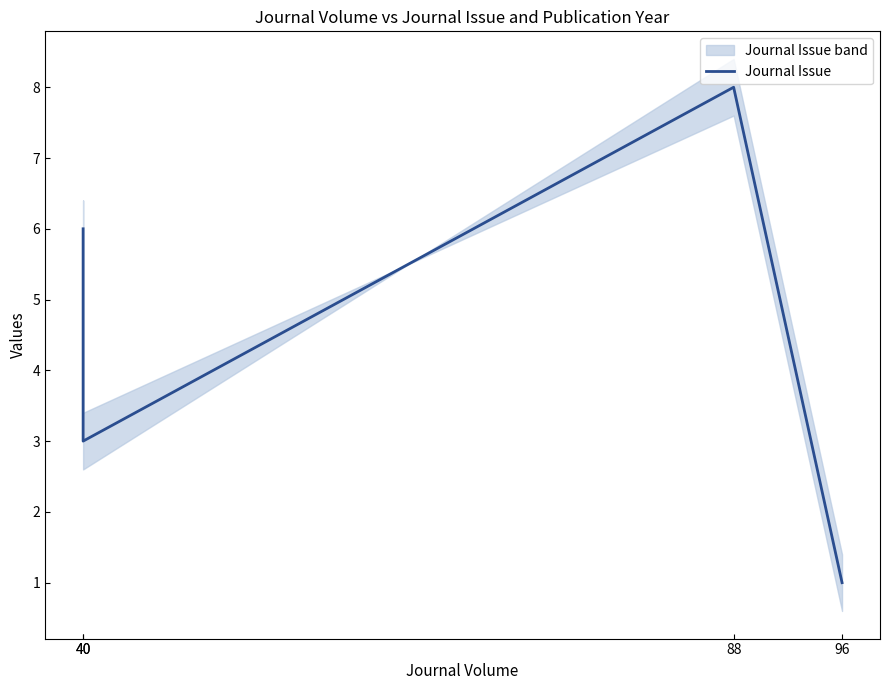

True or false: the data shows 2 at 96.

False